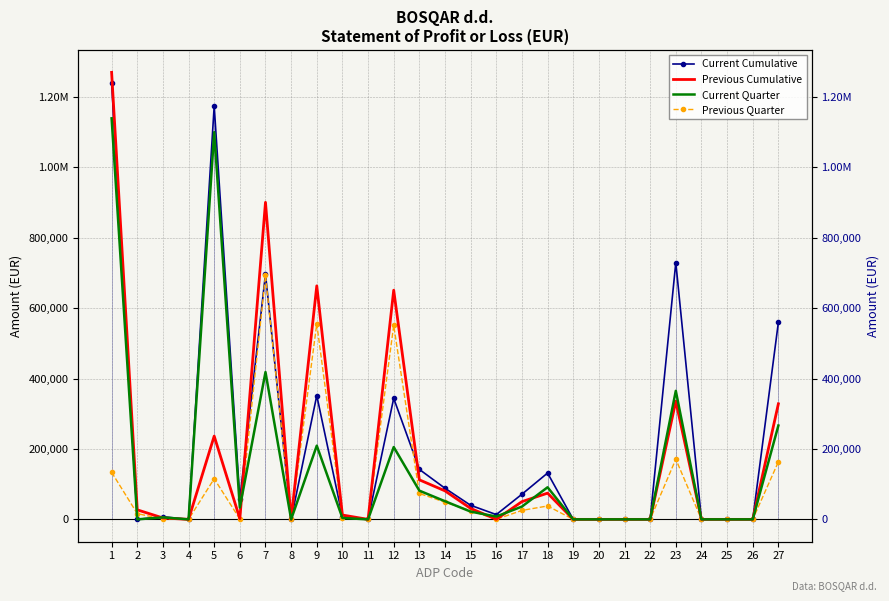

How many interior local valleys does the Current Quarter series have?

6